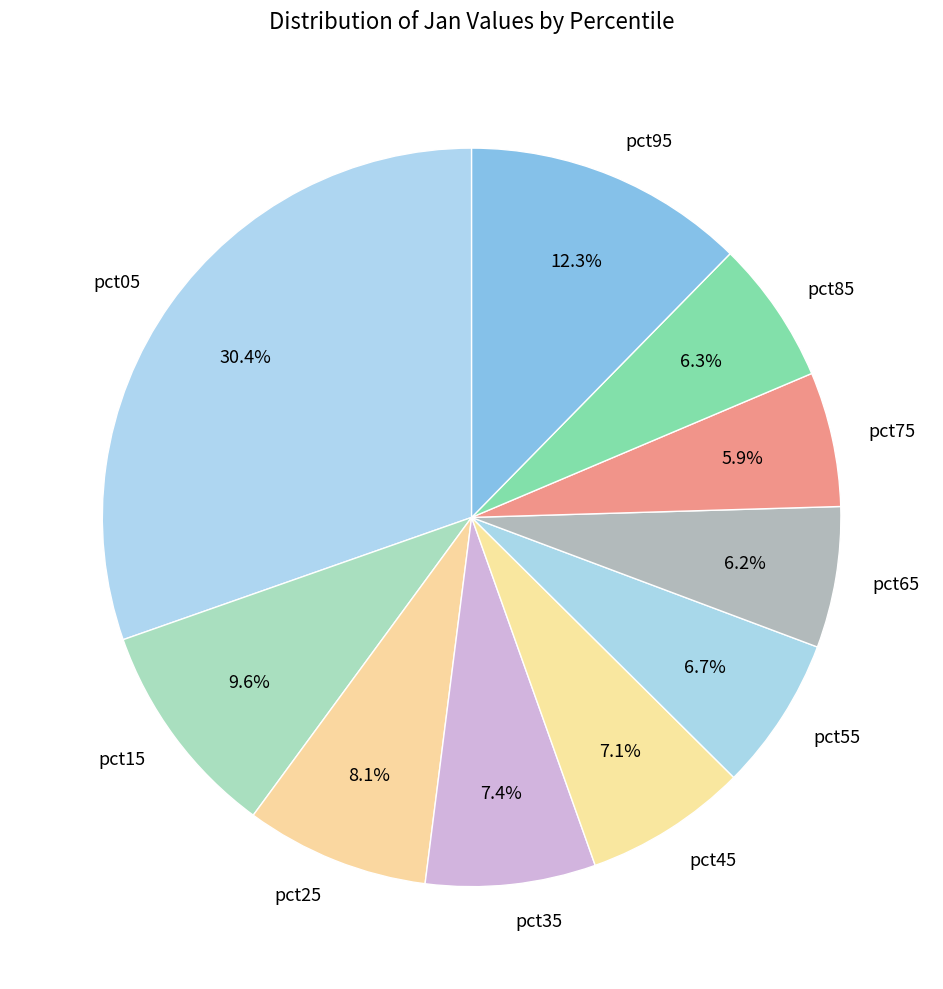

How many slices are in this pie chart?

10